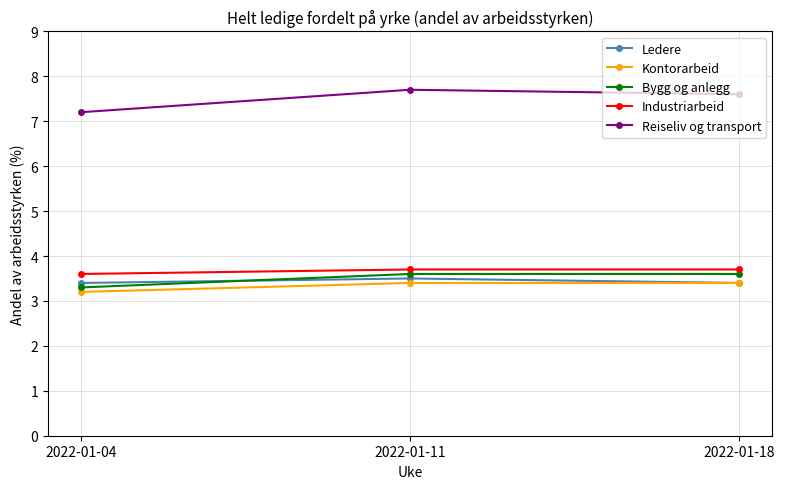

The value of Ledere at 2022-01-18 is 3.4. True or false?

True